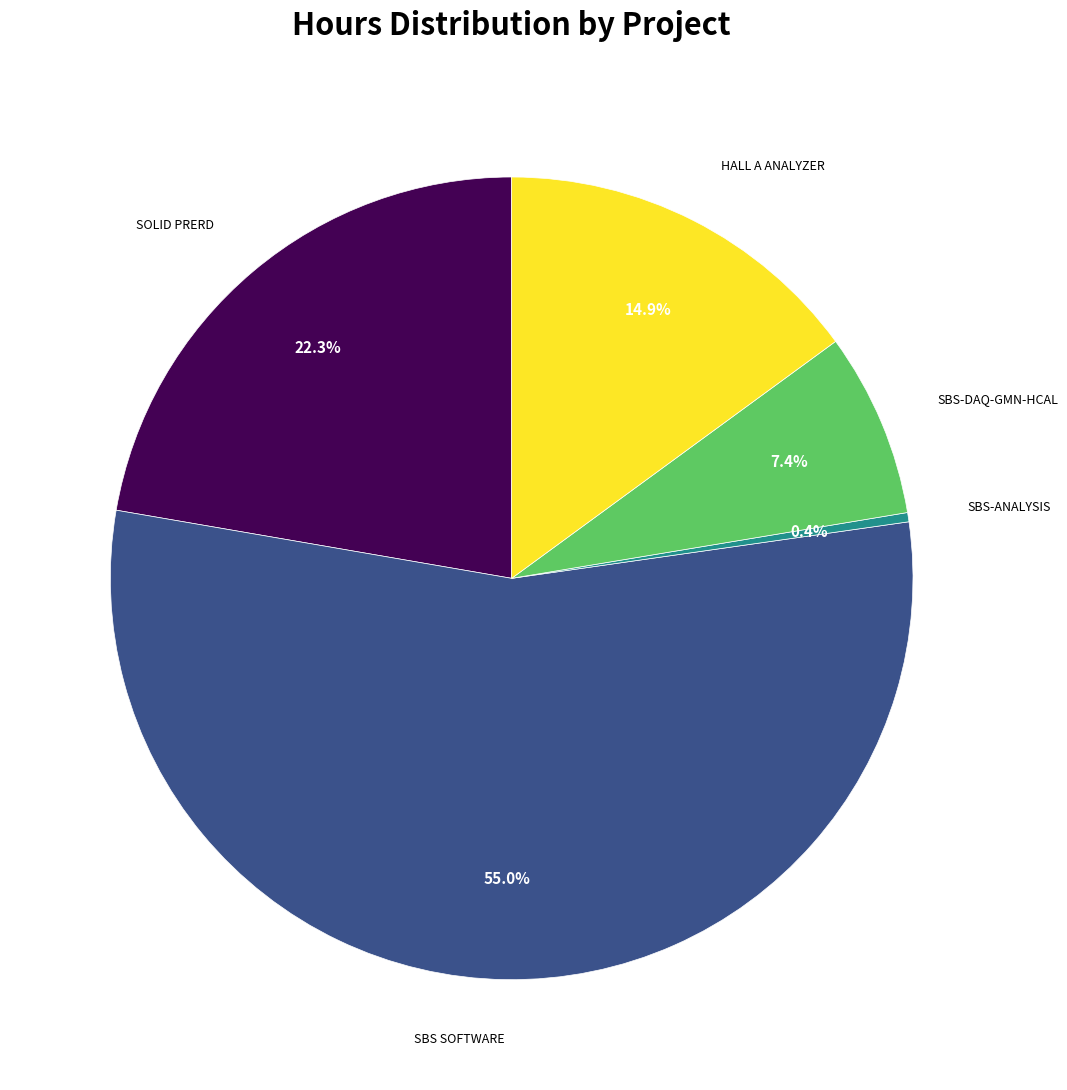

Is there a majority slice in this chart?

Yes